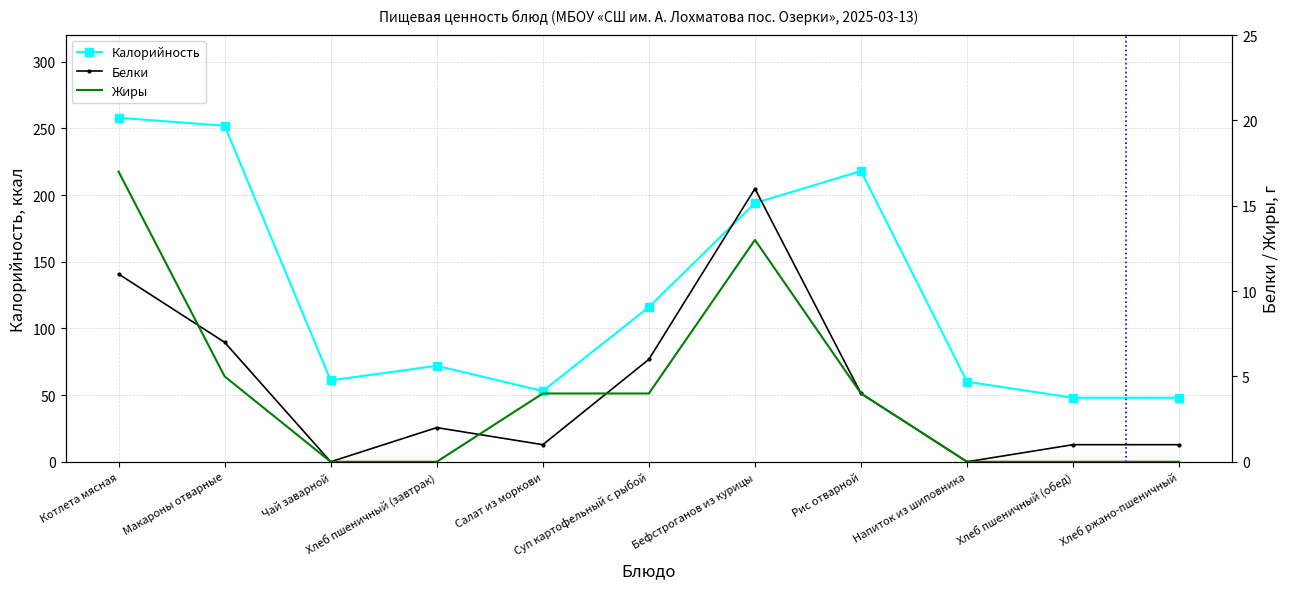

Which series changed the most between Котлета мясная and Хлеб пшеничный (завтрак)?

Калорийность